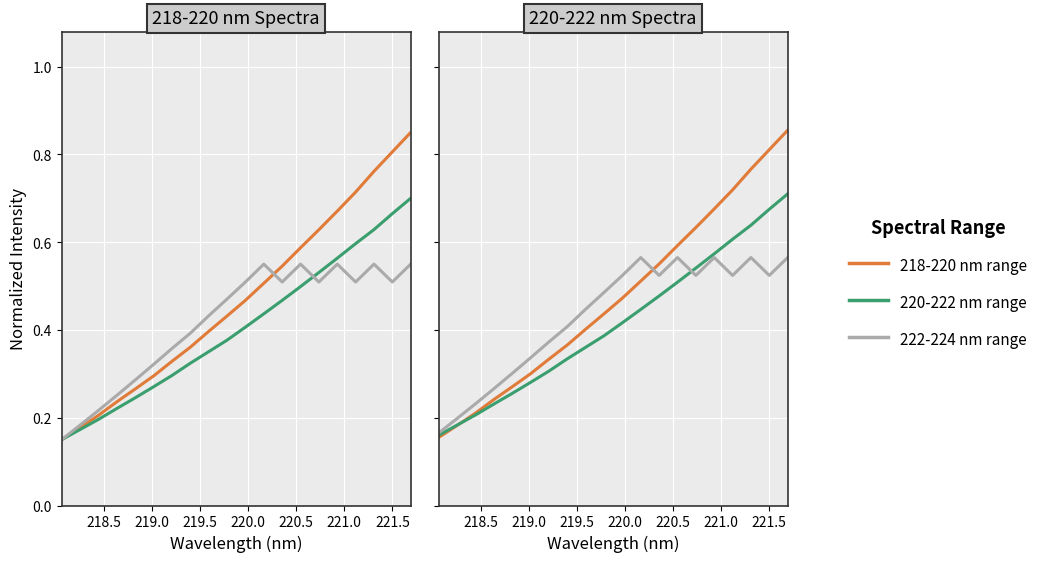

What are all the series names shown in the legend?

218-220 nm range, 220-222 nm range, 222-224 nm range